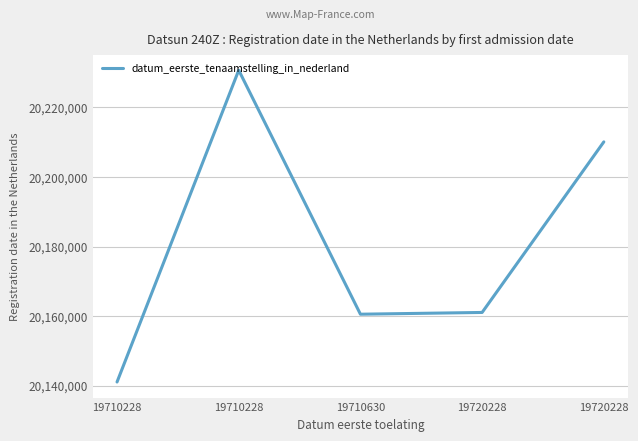

The value at 19710630 is 11785969. True or false?

False